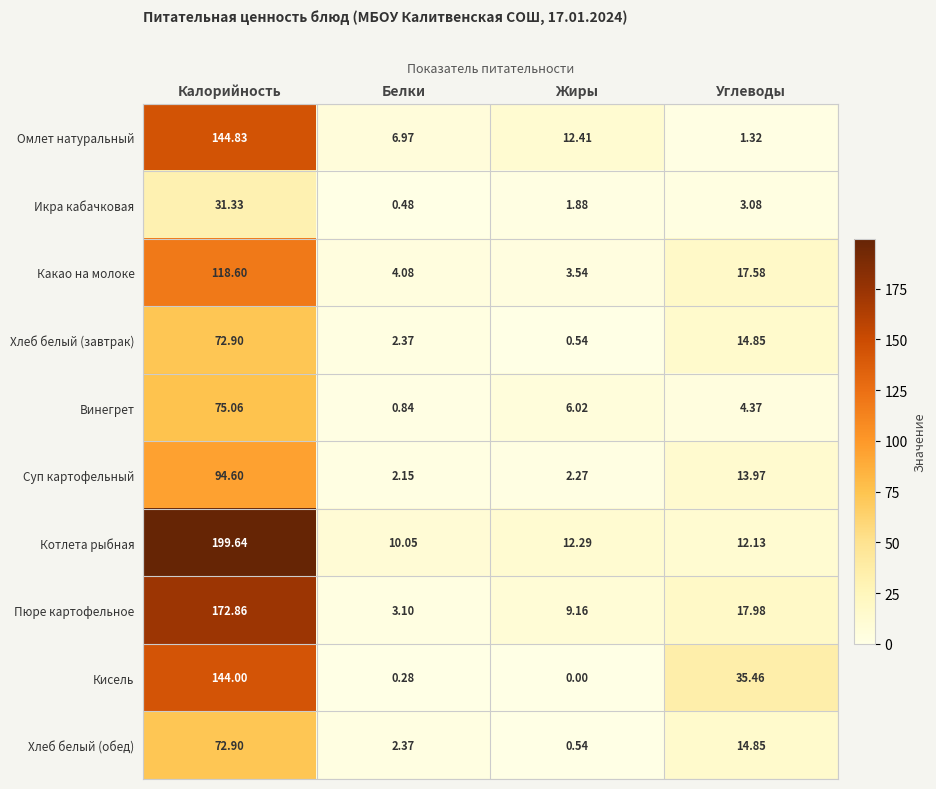

Which category has the lowest value in the Пюре картофельное series?

Белки